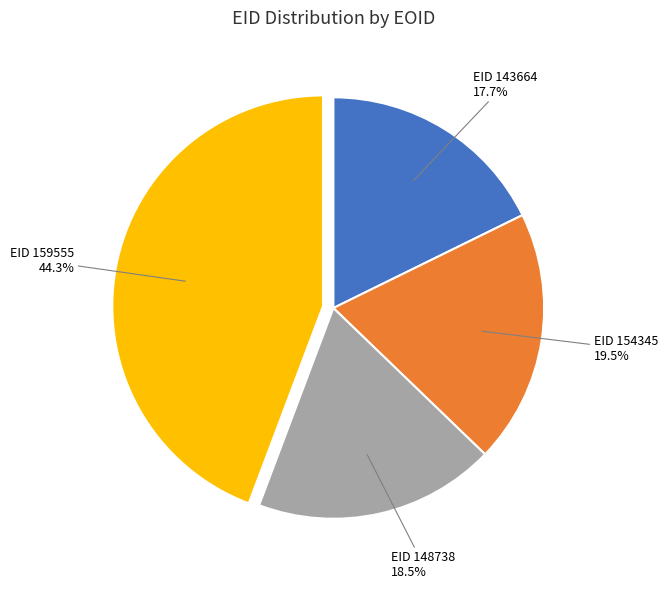

Is there any slice that represents more than half of the pie?

No